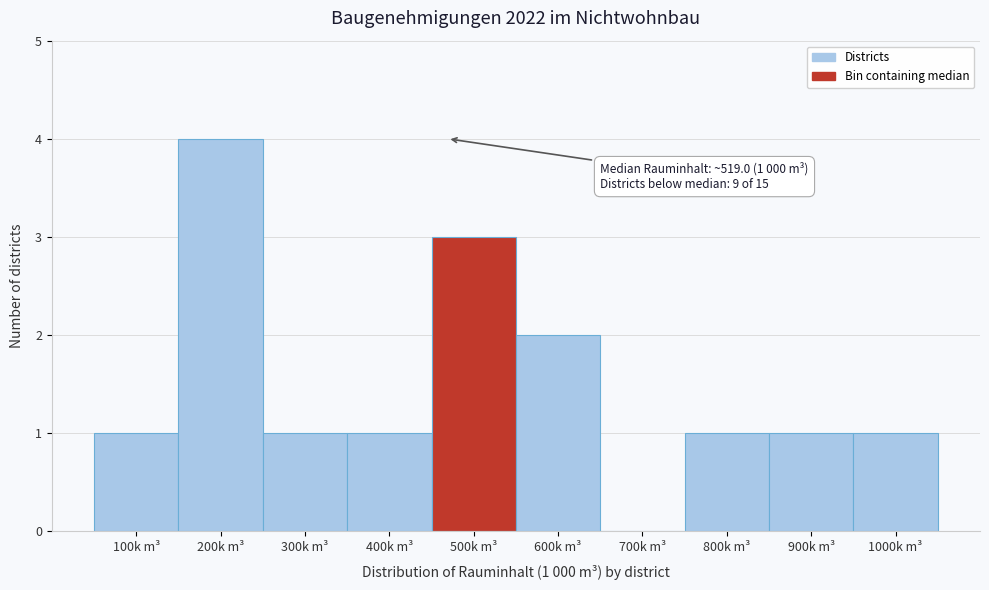

Reading left to right, list all the values displayed in this chart.

100k m³=1	200k m³=4	300k m³=1	400k m³=1	500k m³=3	600k m³=2	700k m³=0	800k m³=1	900k m³=1	1000k m³=1